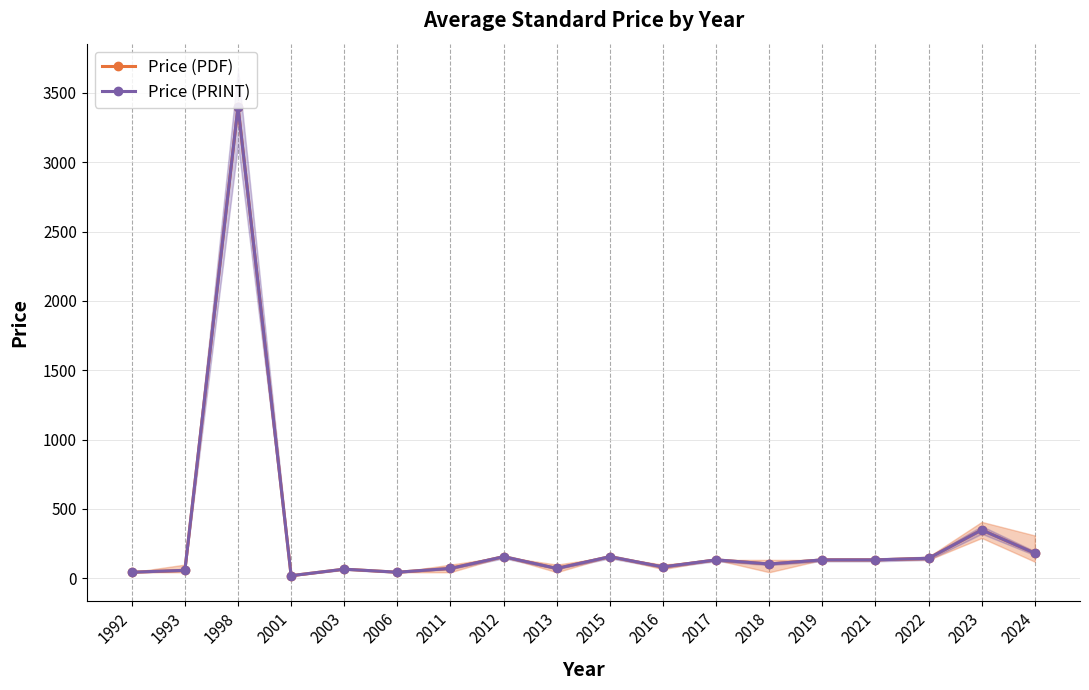

Which category has the highest value in the Price (PRINT) series?

1998